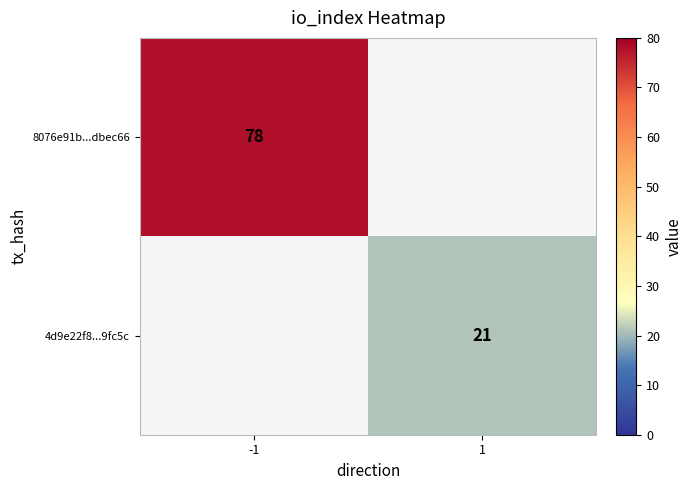

The 8076e91b...dbec66 series shows 78 at -1. True or false?

True